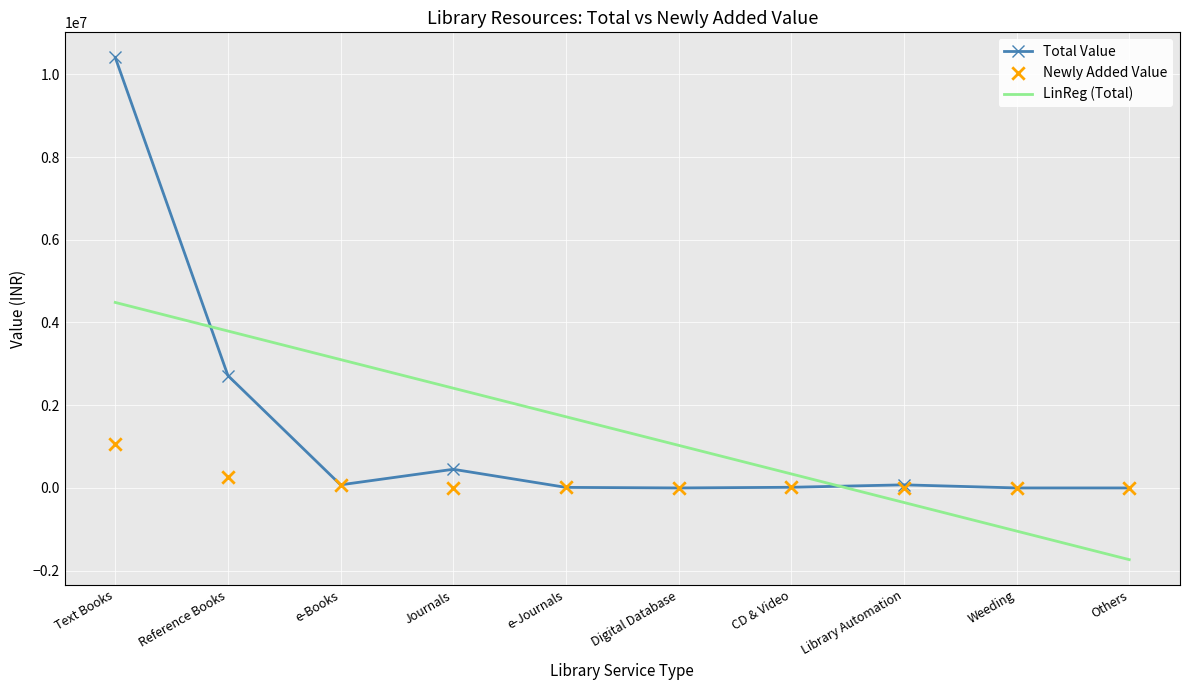

Which series reaches the maximum Y coordinate?

Total Value